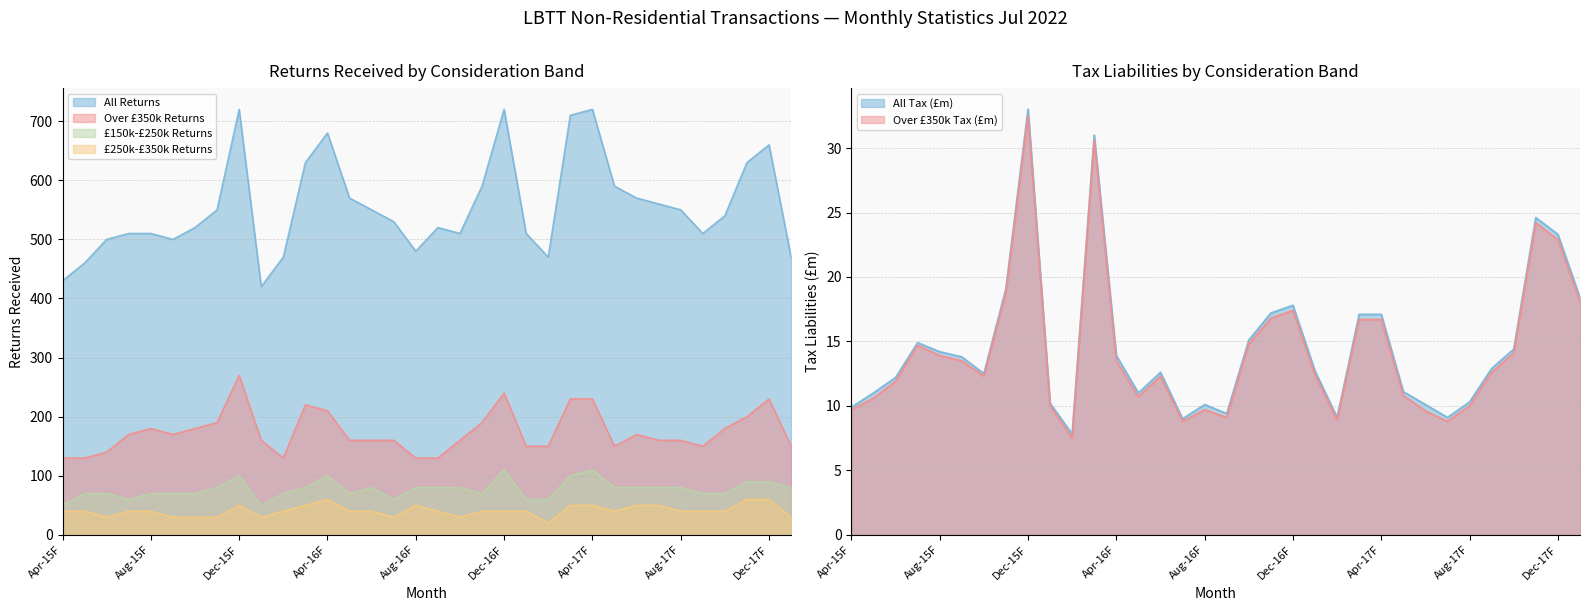

Where is the first local maximum for £150k-£250k Returns?

Dec-15F